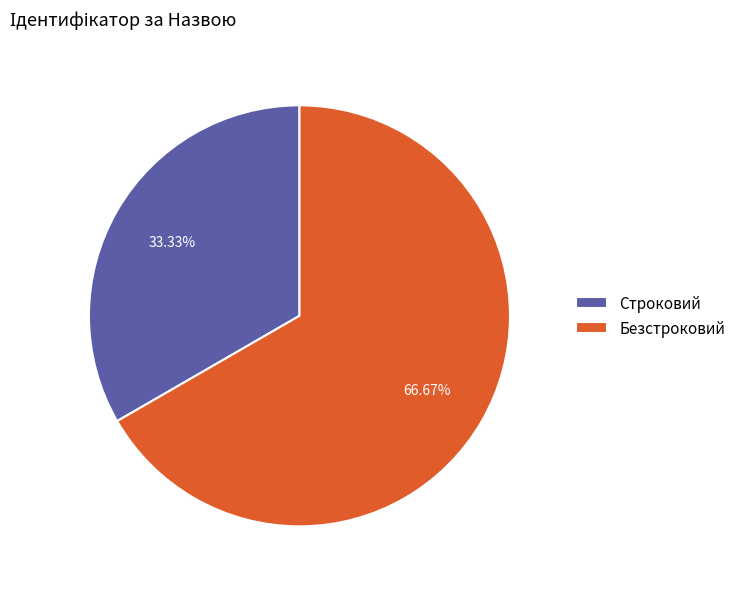

Rank the categories by value from lowest to highest.

Строковий, Безстроковий